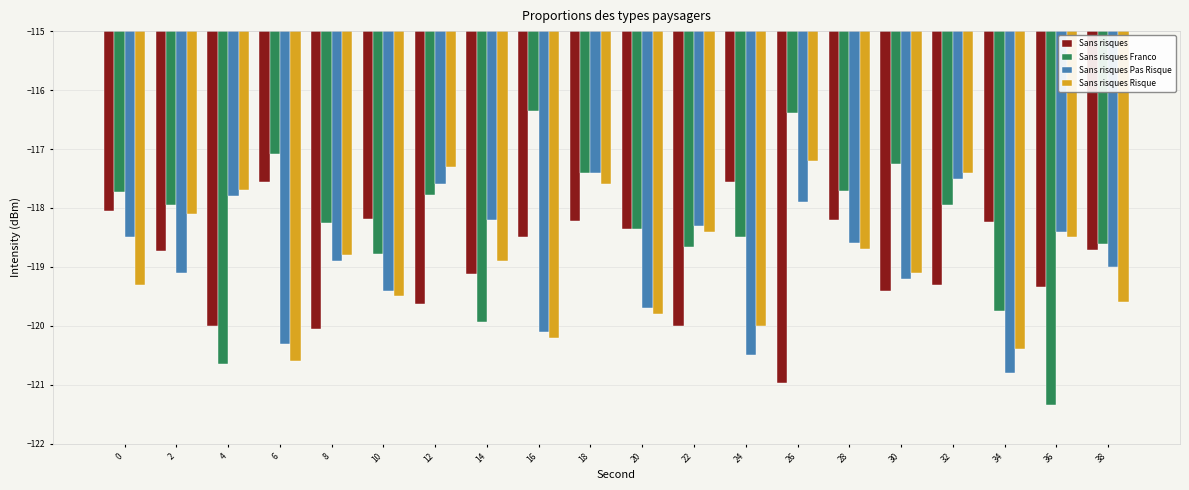

What is the difference between the Sans risques Pas Risque values at 24 and 22?

2.2